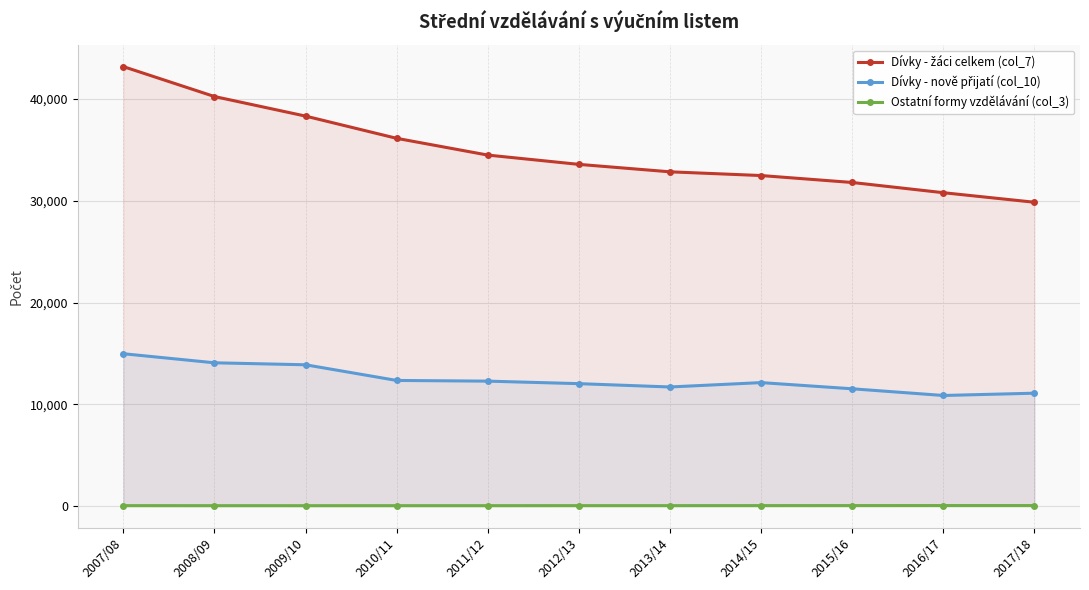

What is the difference between the highest and lowest values at 2015/16?

31761